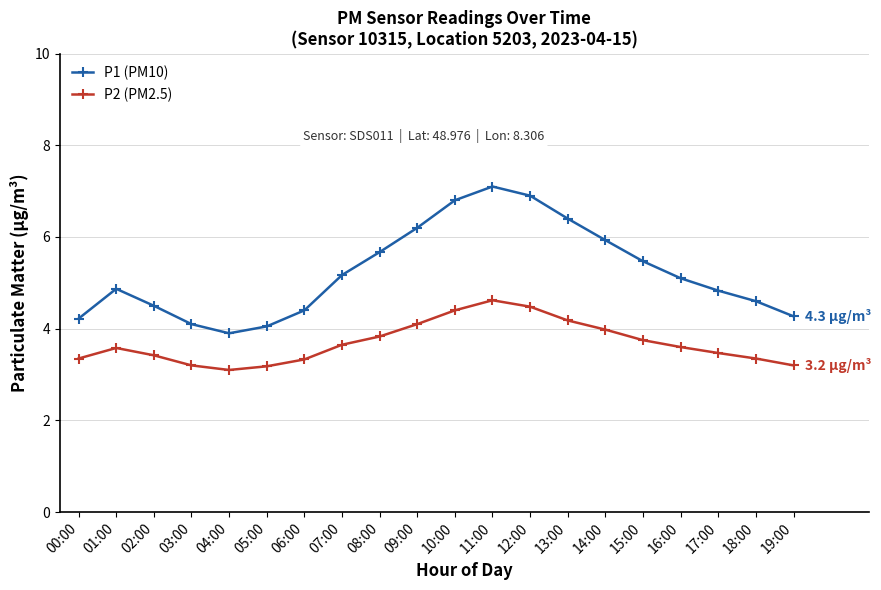

How many categories are shown in the chart?

20